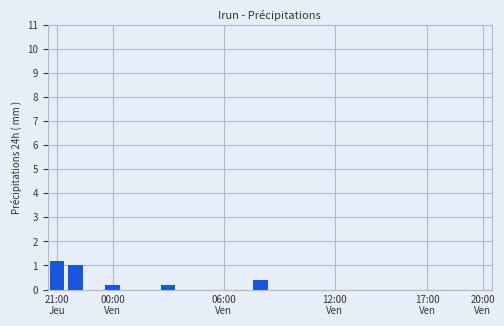

Count the number of categories in the chart.

24